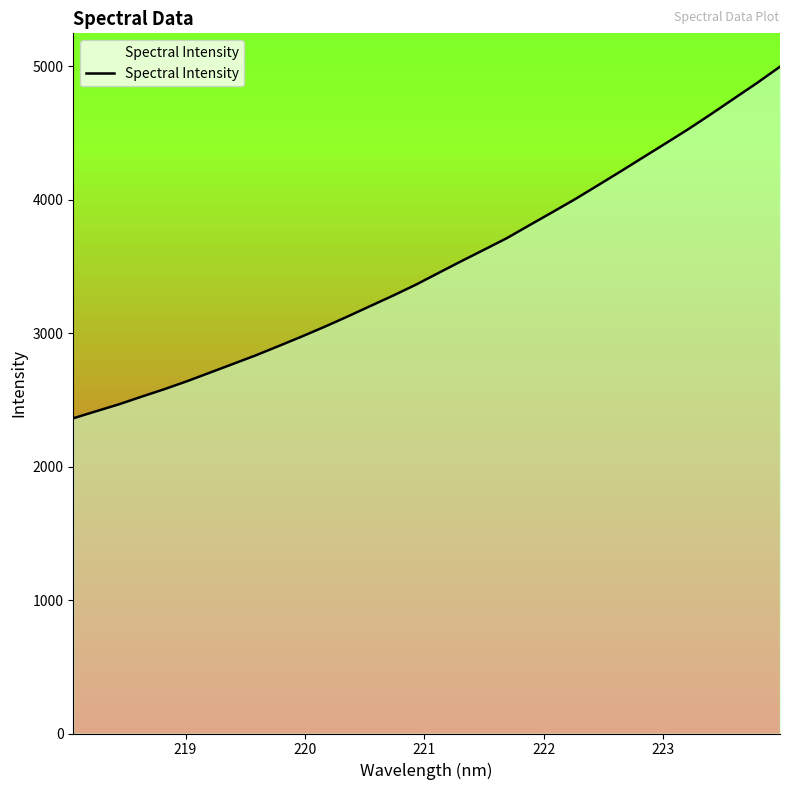

True or false: the data has more than 2 interior local peaks.

False